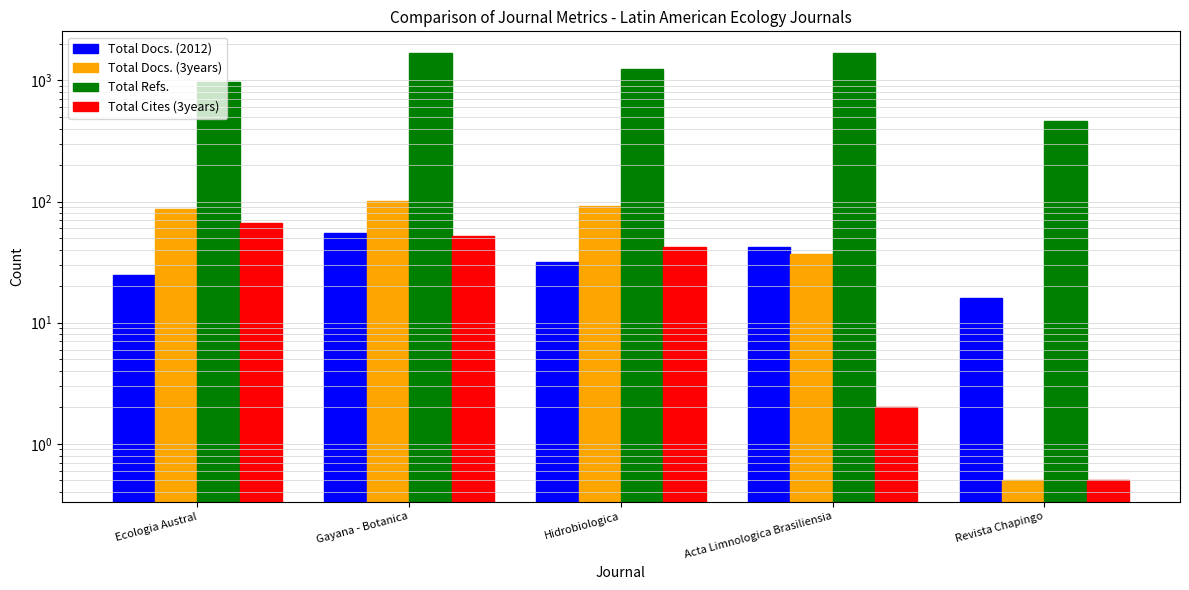

Reading left to right, what are all the values shown in this chart?

Total Docs. (2012): 25.0	55.0	32.0	42.0	16.0
Total Docs. (3years): 87.0	102.0	92.0	37.0	0.5
Total Refs.: 972.0	1681.0	1249.0	1695.0	461.0
Total Cites (3years): 67.0	52.0	42.0	2.0	0.5